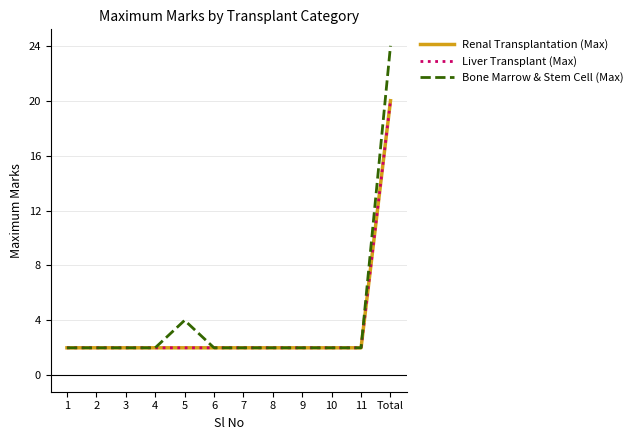

Is this an area chart (filled region under the line)?

No